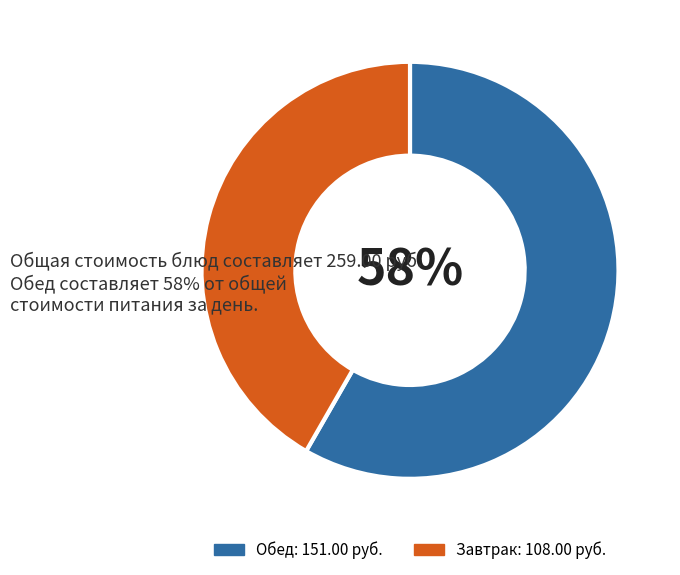

Does any single category account for the majority?

Yes